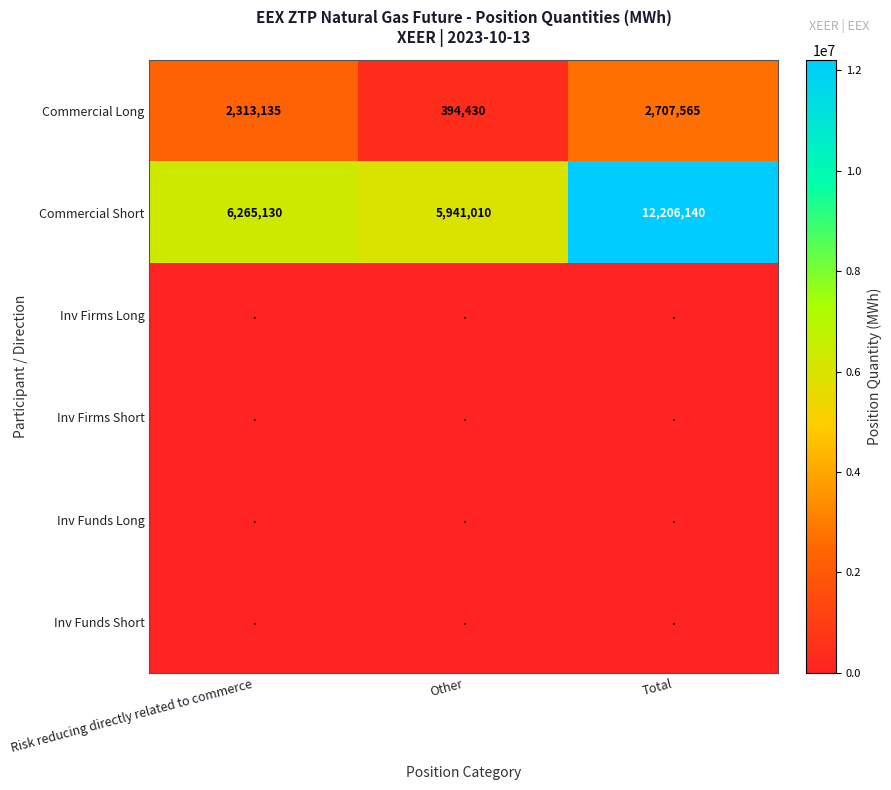

True or false: Commercial Long has a value of 618098 at Other.

False